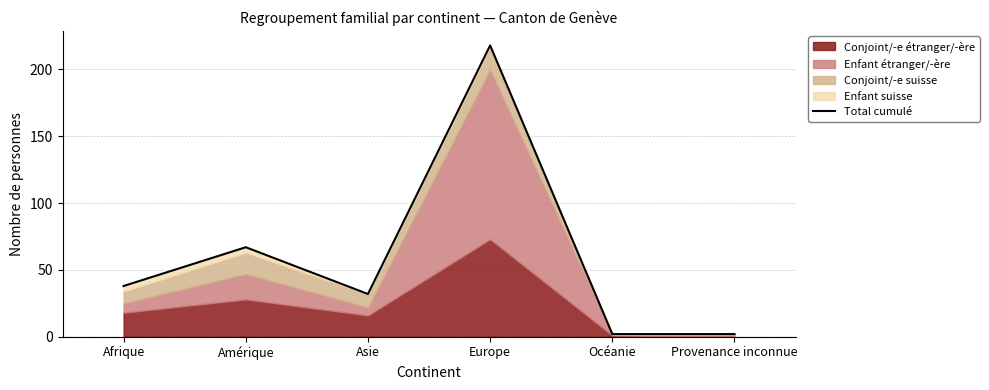

Count the values in the range 2 to 67.

5